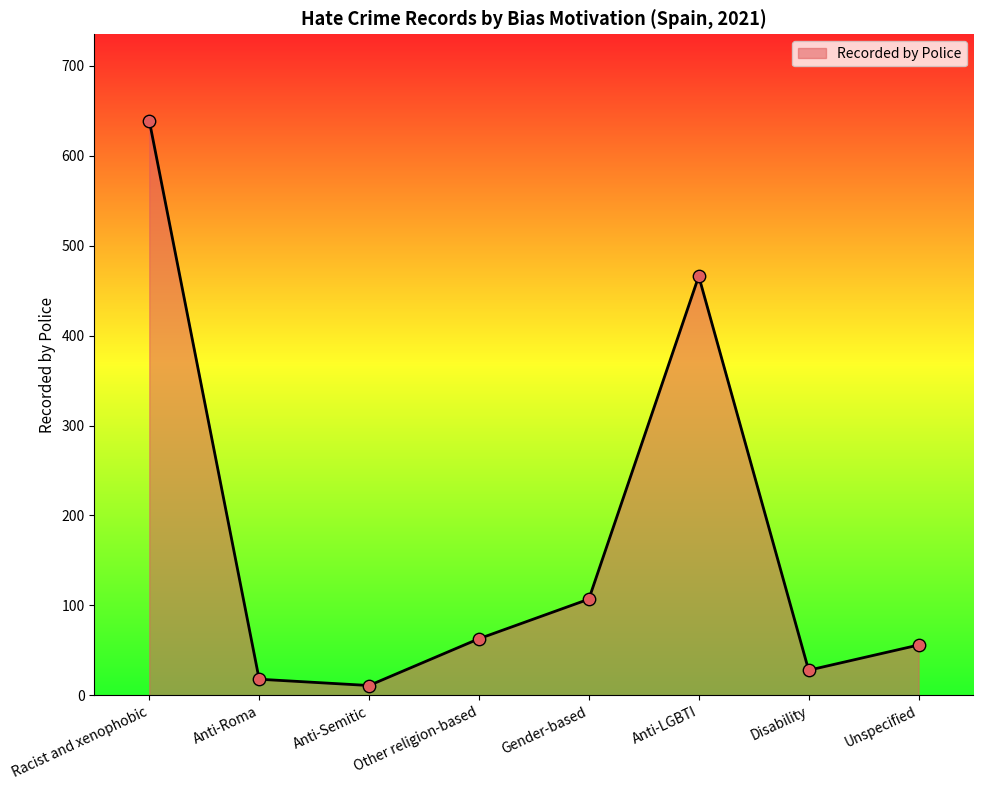

Between Other religion-based and Disability, which is larger?

Other religion-based